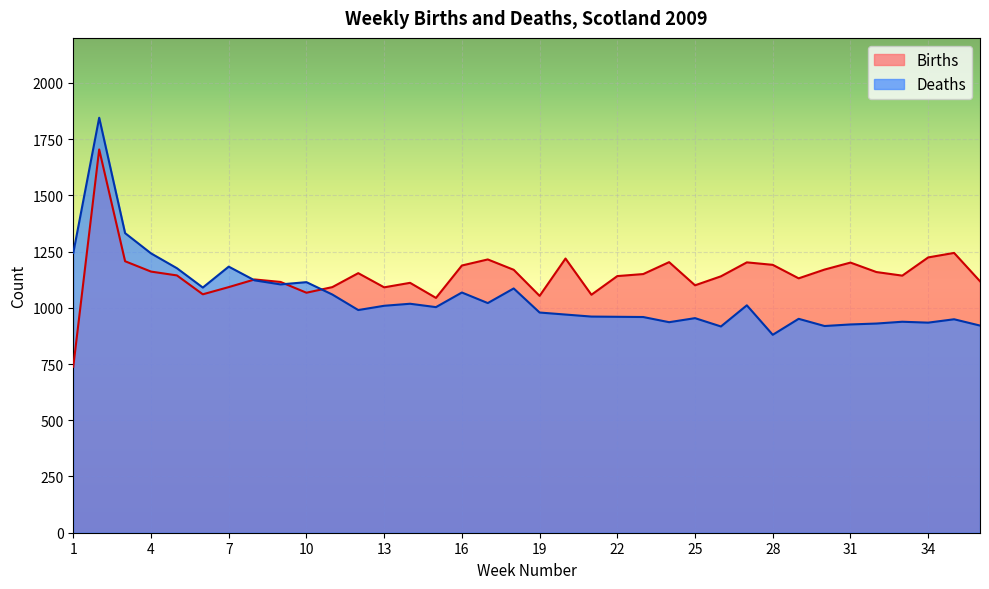

Rank the series by their average value, from lowest to highest.

Deaths, Births